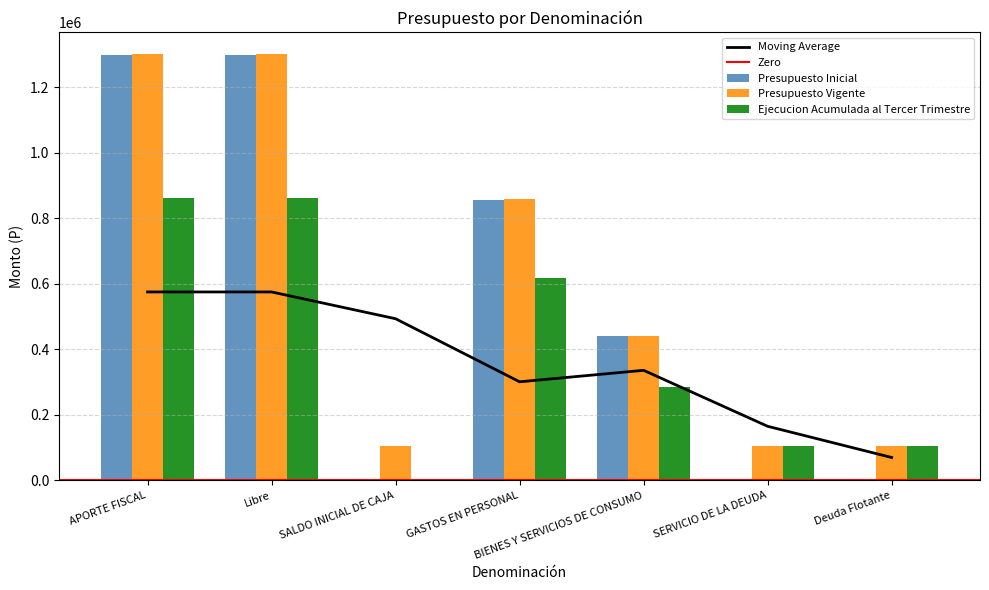

What position from the right is APORTE FISCAL?

7